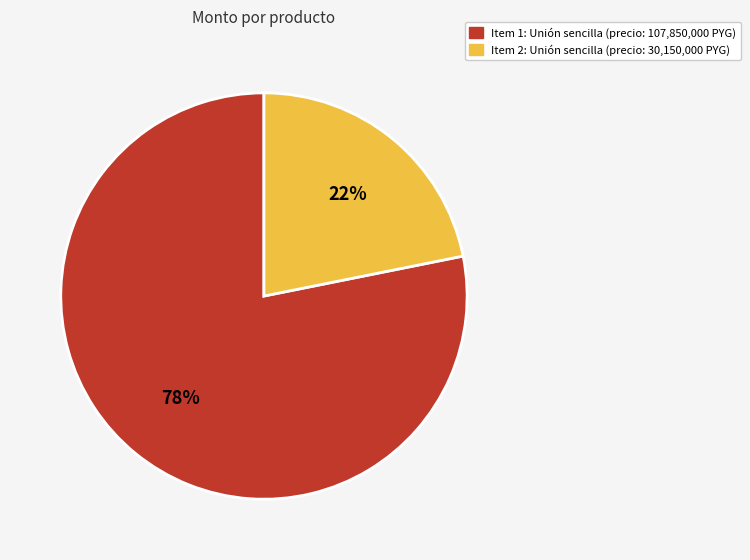

To the nearest percent, what is the average slice percentage?

50%